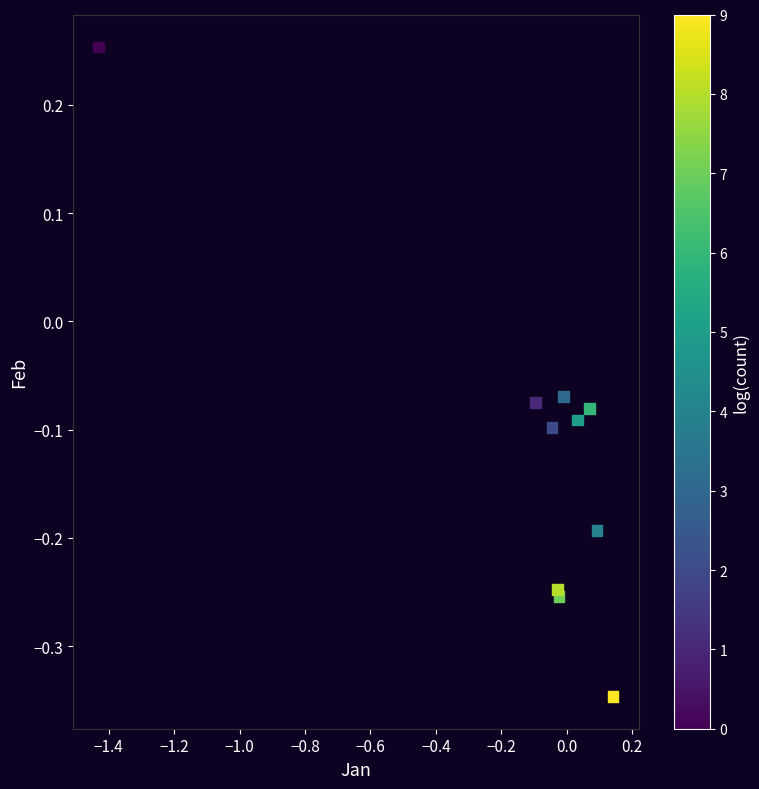

What is the range of X values (max minus min)?

1.6